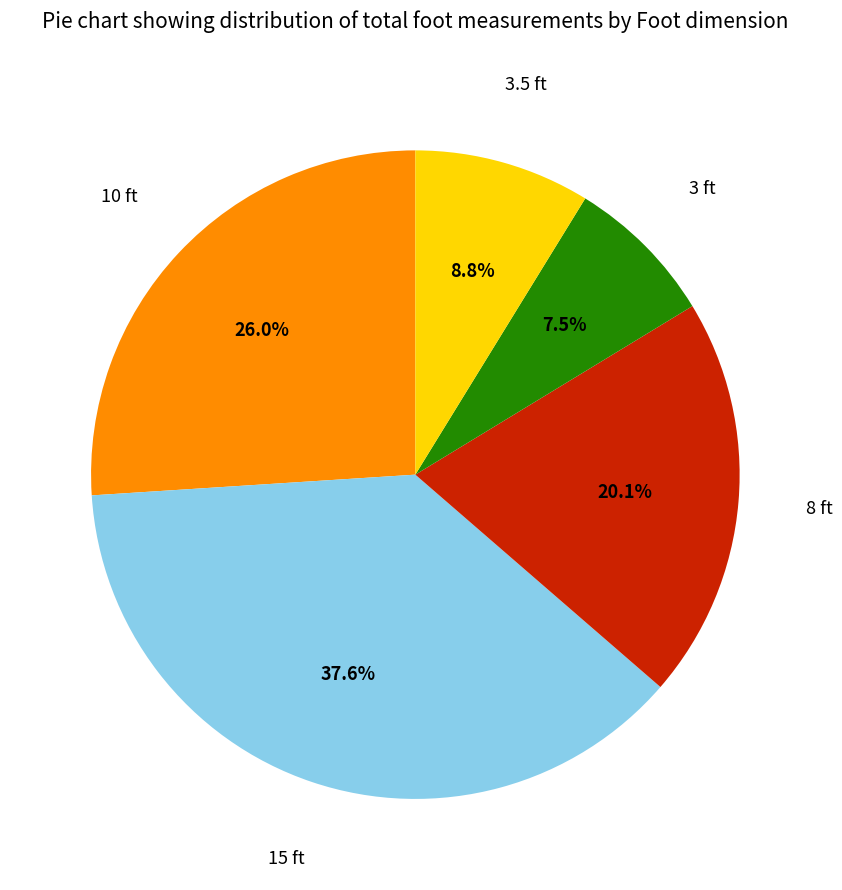

Which category has the biggest portion of the pie?

15 ft